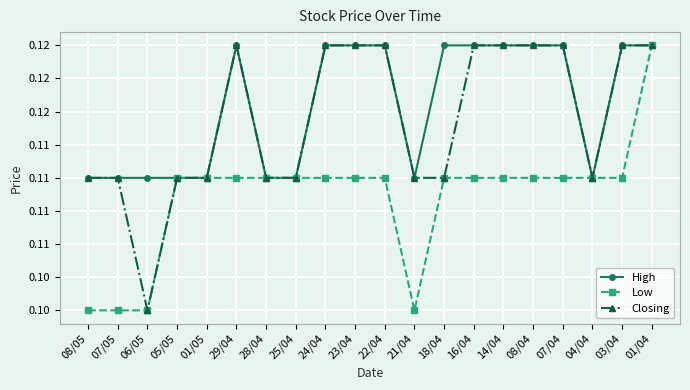

Which series has the widest spread of values?

Low